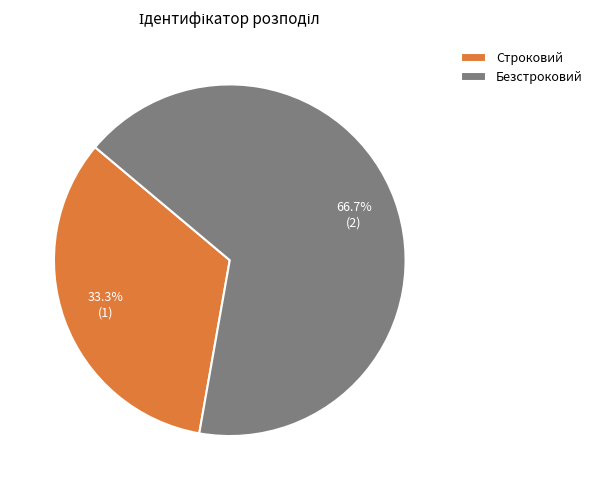

Between Строковий and Безстроковий, which is larger?

Безстроковий